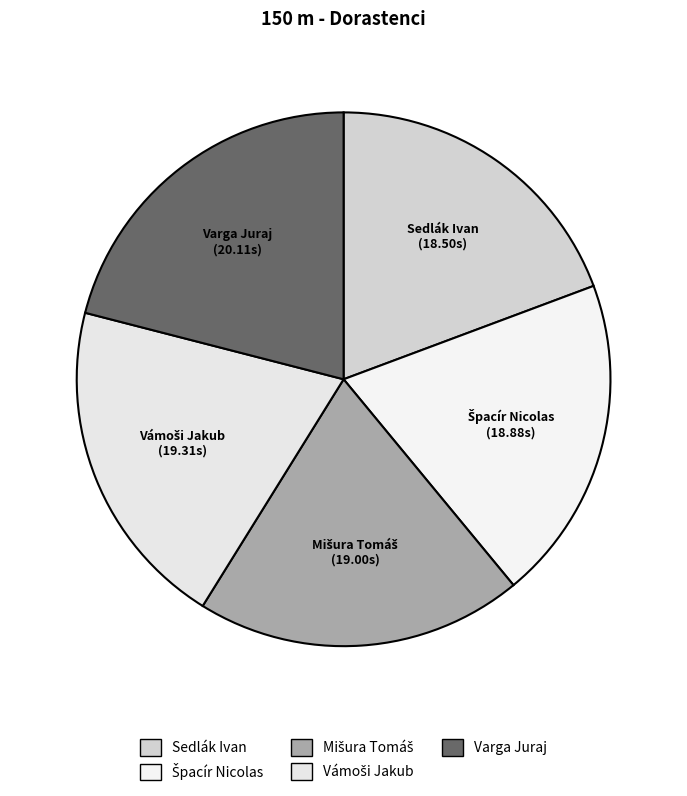

How many segments does this pie chart have?

5